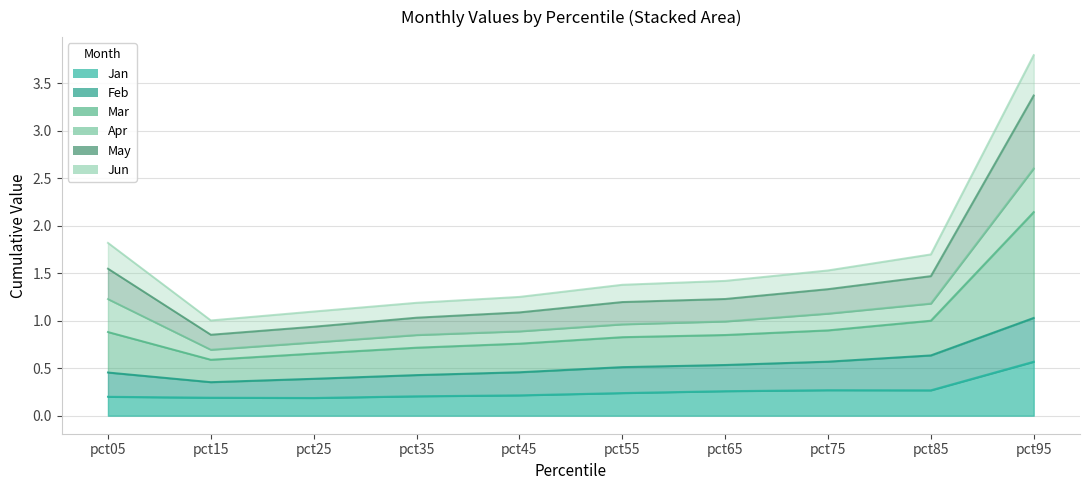

At which category is the sum across all series the highest?

pct95